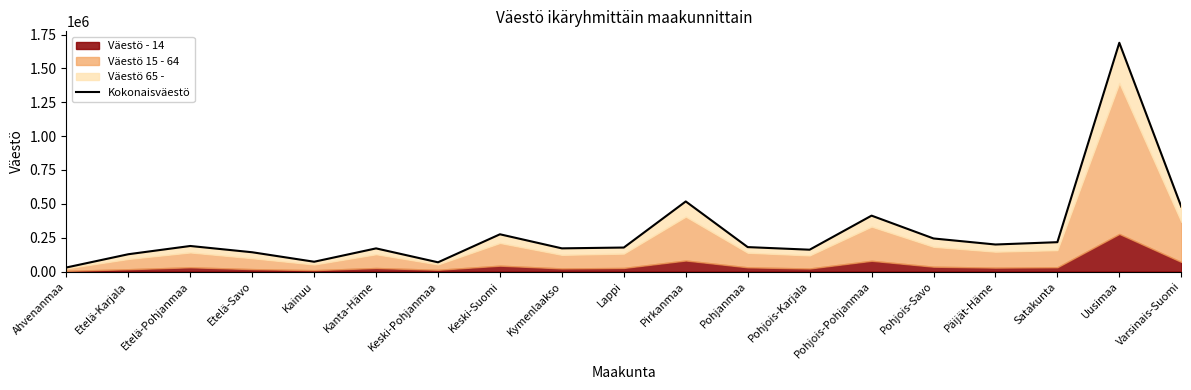

At which category does the data reach its first local peak?

Etelä-Pohjanmaa